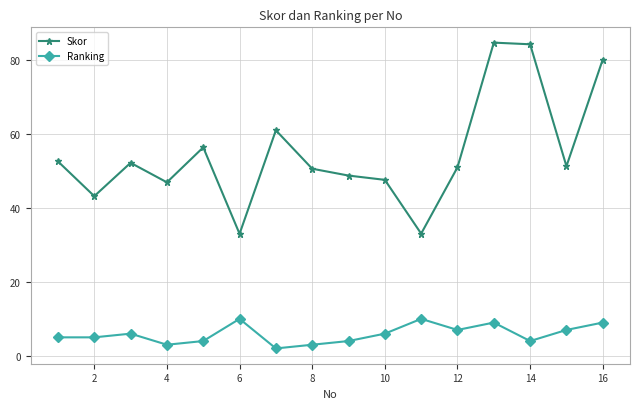

What is the difference between the maximum and minimum values in the Ranking series?

8.0